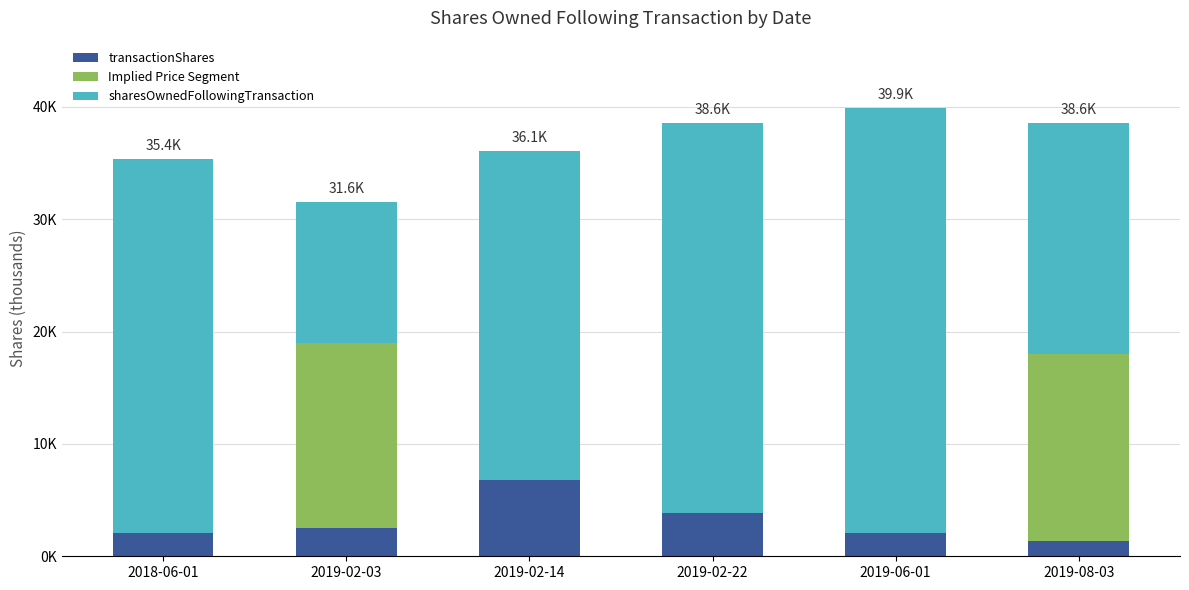

What are all the series names shown in the legend?

transactionShares, Implied Price Segment, sharesOwnedFollowingTransaction